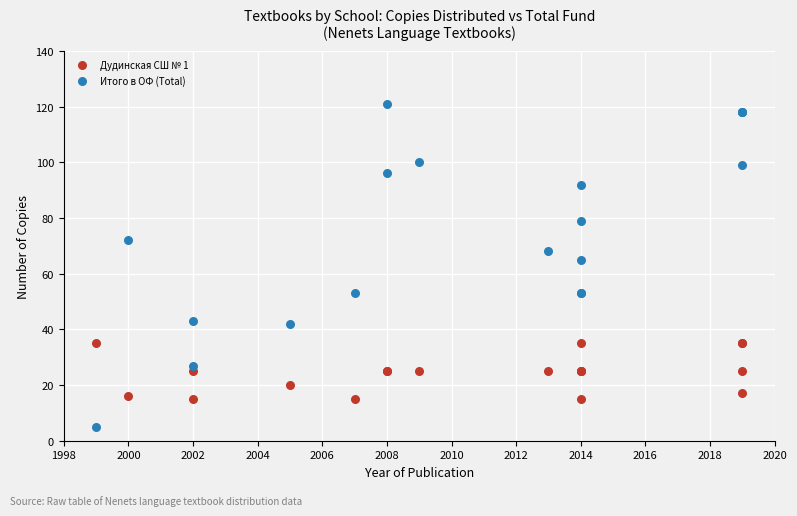

In the Итого в ОФ (Total) series, what Y value is closest to 63?

65